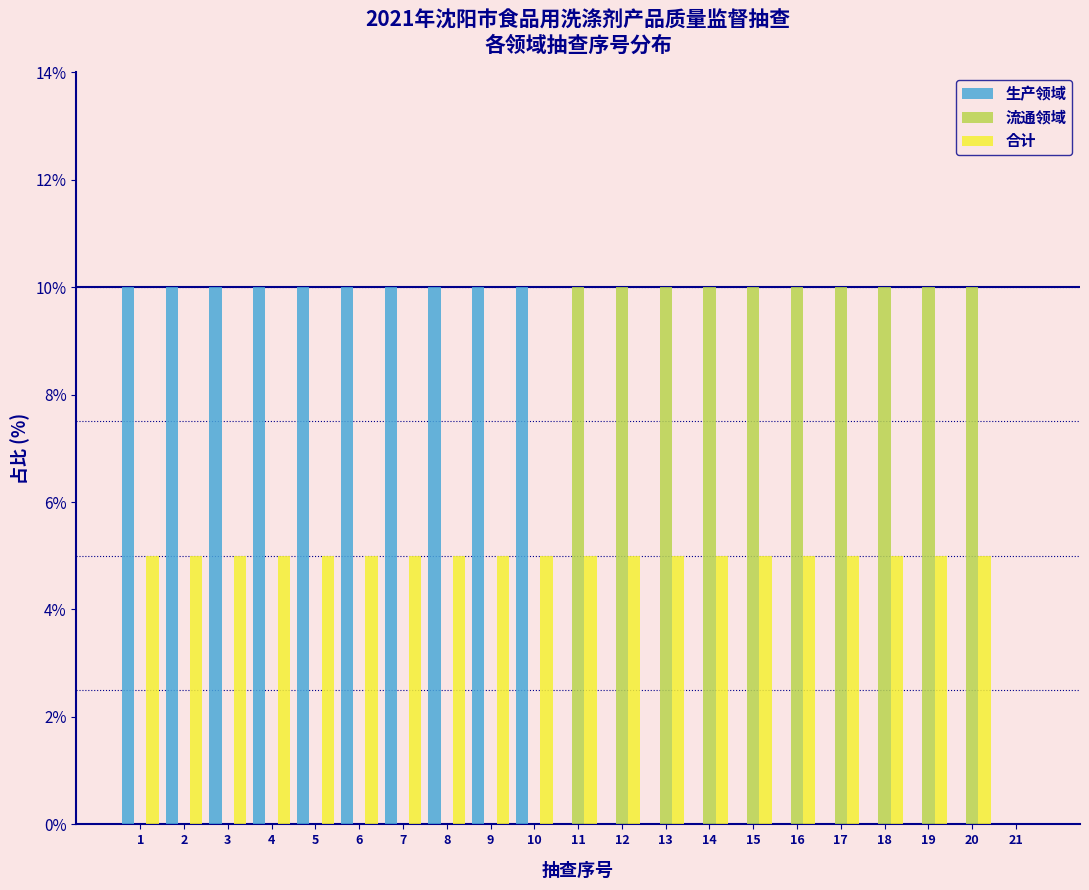

Reading left to right, list every range on the x-axis with the height of the bar of each series over it. The values are not printed on the chart, so give them approximately, as read against the axis.

0.5 to 1.5: 生产领域=10	流通领域=0	合计=5
1.5 to 2.5: 生产领域=10	流通领域=0	合计=5
2.5 to 3.5: 生产领域=10	流通领域=0	合计=5
3.5 to 4.5: 生产领域=10	流通领域=0	合计=5
4.5 to 5.5: 生产领域=10	流通领域=0	合计=5
5.5 to 6.5: 生产领域=10	流通领域=0	合计=5
6.5 to 7.5: 生产领域=10	流通领域=0	合计=5
7.5 to 8.5: 生产领域=10	流通领域=0	合计=5
8.5 to 9.5: 生产领域=10	流通领域=0	合计=5
9.5 to 10.5: 生产领域=10	流通领域=0	合计=5
10.5 to 11.5: 生产领域=0	流通领域=10	合计=5
11.5 to 12.5: 生产领域=0	流通领域=10	合计=5
12.5 to 13.5: 生产领域=0	流通领域=10	合计=5
13.5 to 14.5: 生产领域=0	流通领域=10	合计=5
14.5 to 15.5: 生产领域=0	流通领域=10	合计=5
15.5 to 16.5: 生产领域=0	流通领域=10	合计=5
16.5 to 17.5: 生产领域=0	流通领域=10	合计=5
17.5 to 18.5: 生产领域=0	流通领域=10	合计=5
18.5 to 19.5: 生产领域=0	流通领域=10	合计=5
19.5 to 20.5: 生产领域=0	流通领域=10	合计=5
20.5 to 21.5: 生产领域=0	流通领域=0	合计=0